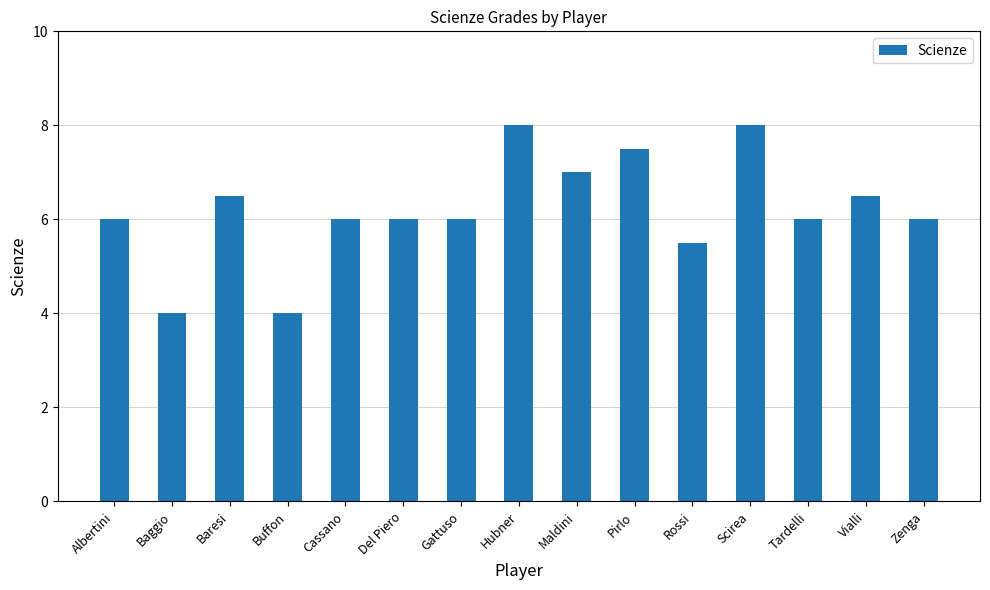

How many distinct data groups are displayed?

1